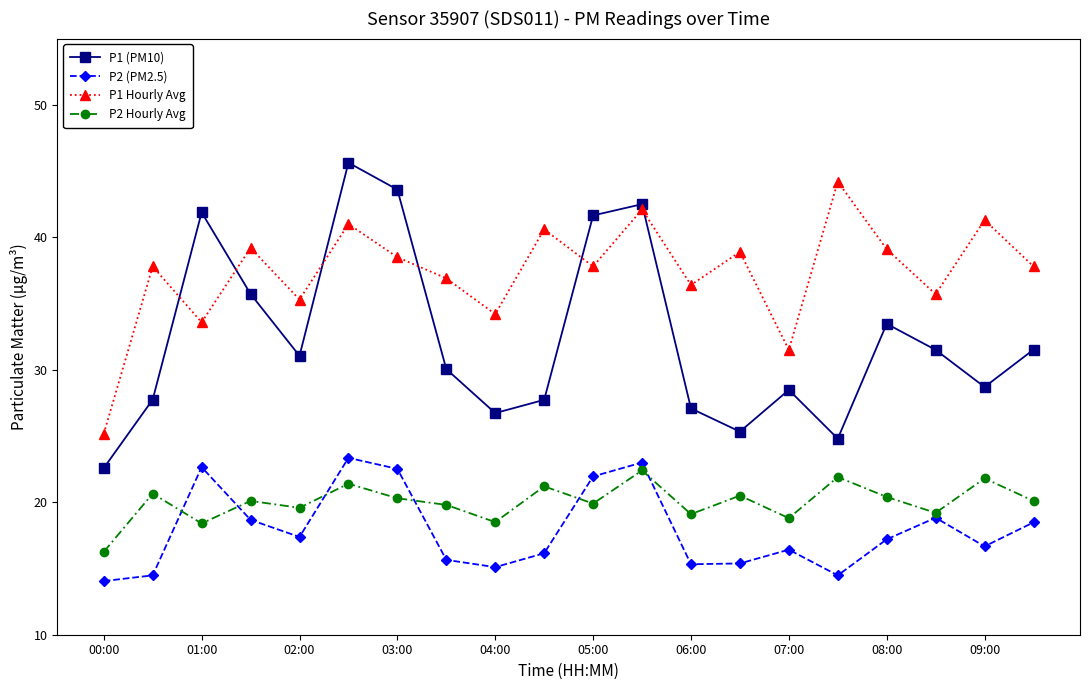

What is the minimum value for P1 Hourly Avg?

25.2